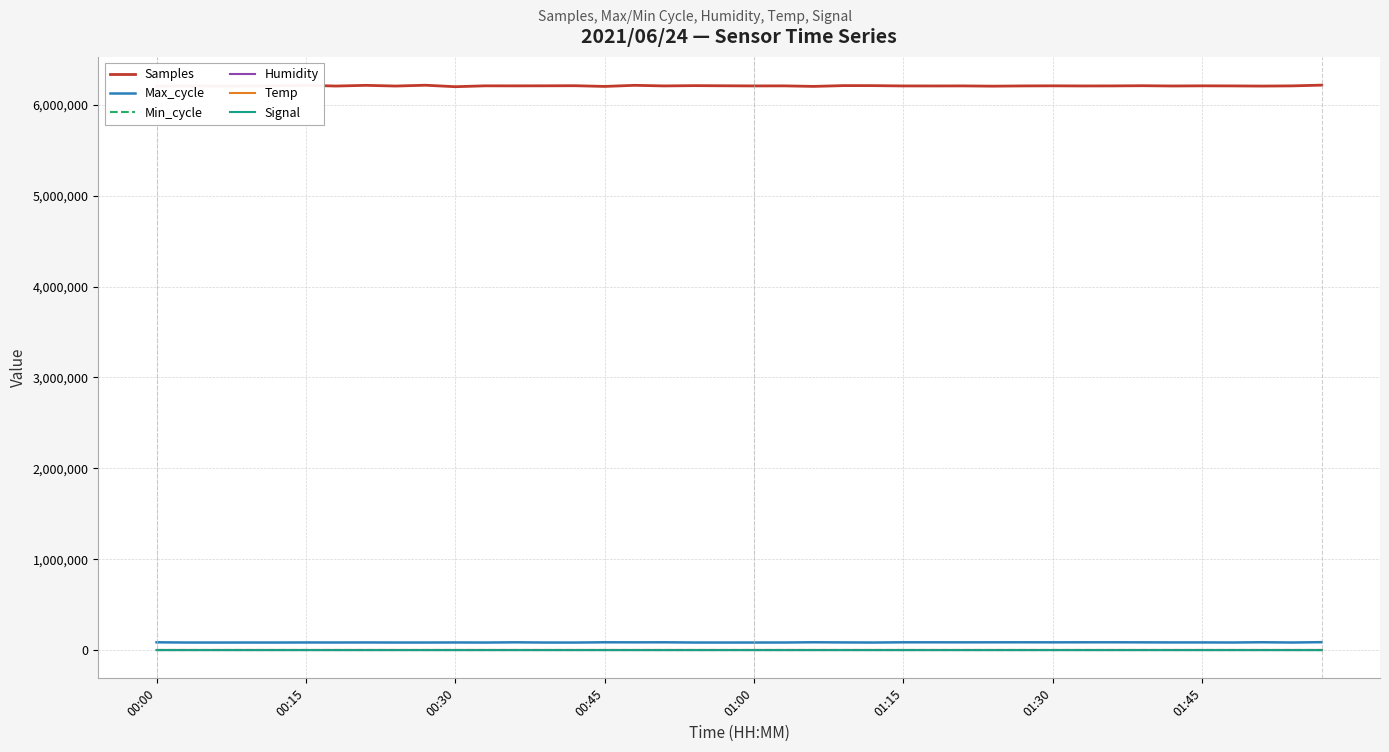

What is the maximum value shown in the chart?

6215462.0